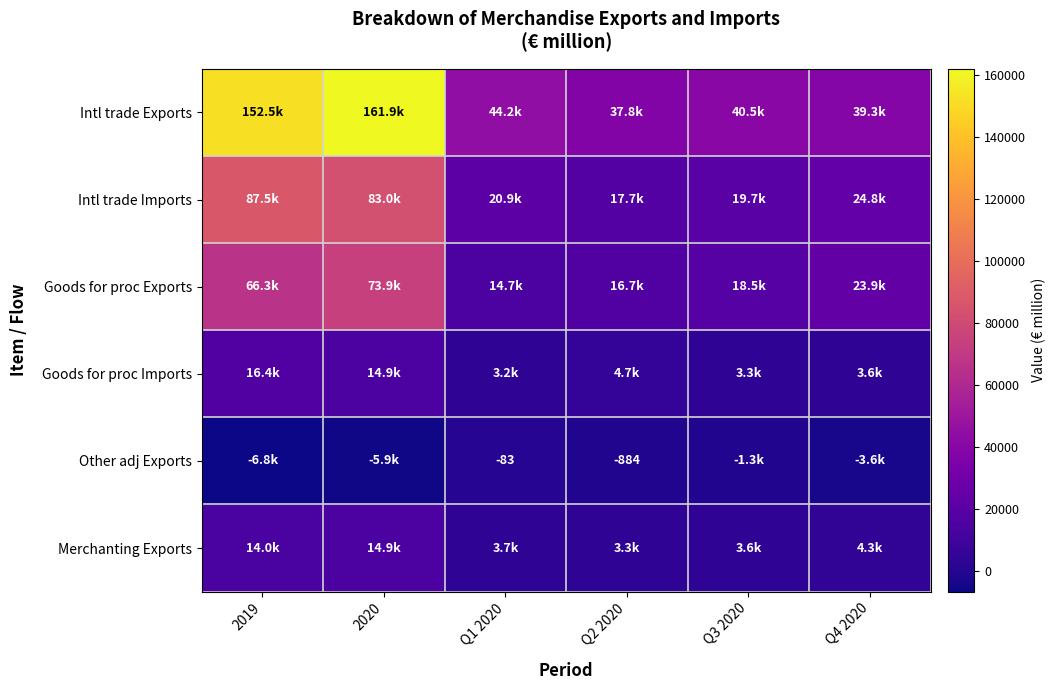

At which category is the sum across all series the highest?

2020